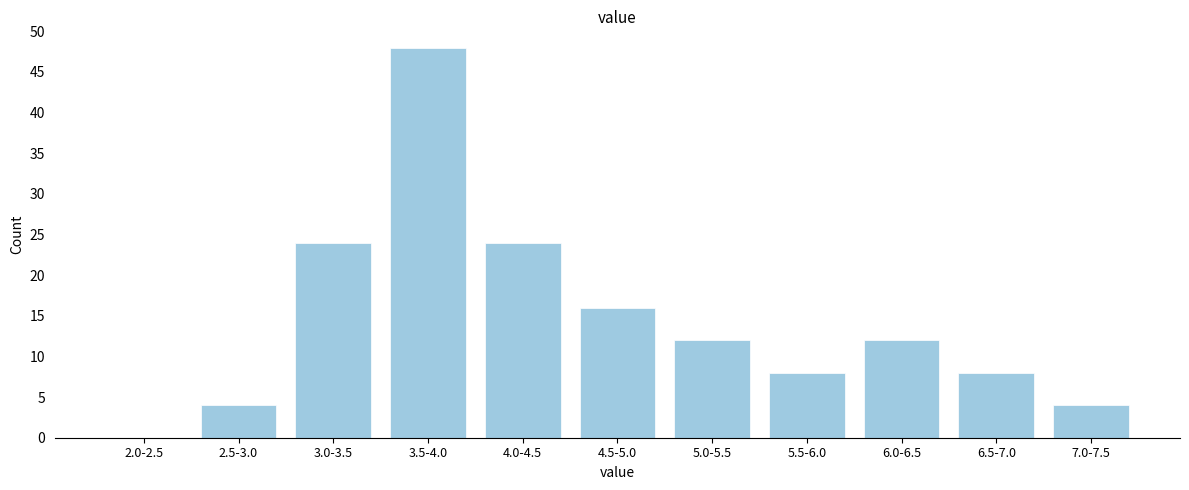

Reading left to right, what are all the values shown in this chart?

2.0-2.5=0	2.5-3.0=4	3.0-3.5=24	3.5-4.0=48	4.0-4.5=24	4.5-5.0=16	5.0-5.5=12	5.5-6.0=8	6.0-6.5=12	6.5-7.0=8	7.0-7.5=4